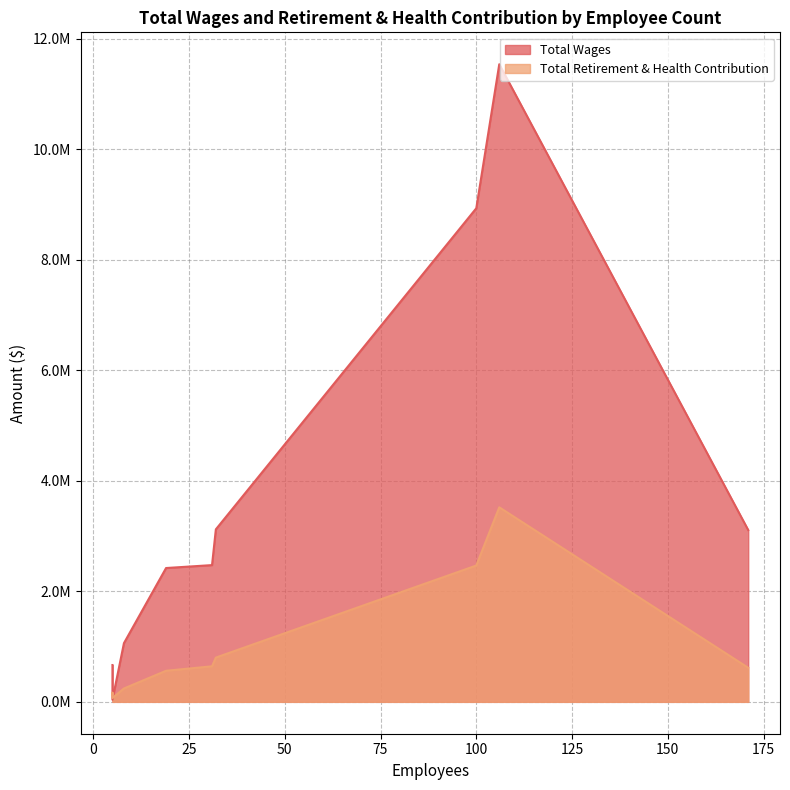

What is the difference between the highest and lowest values at 8?

820364